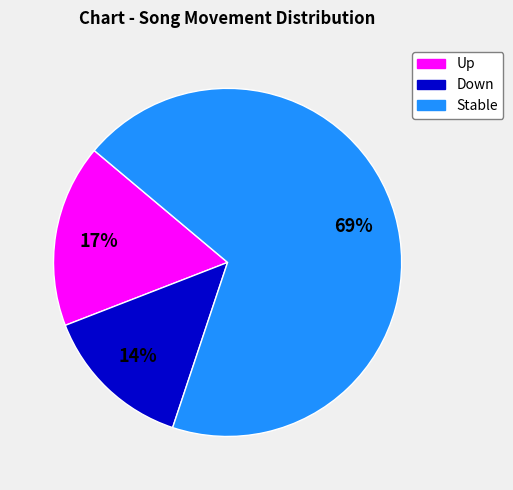

To the nearest percent, what is the average slice percentage?

33%